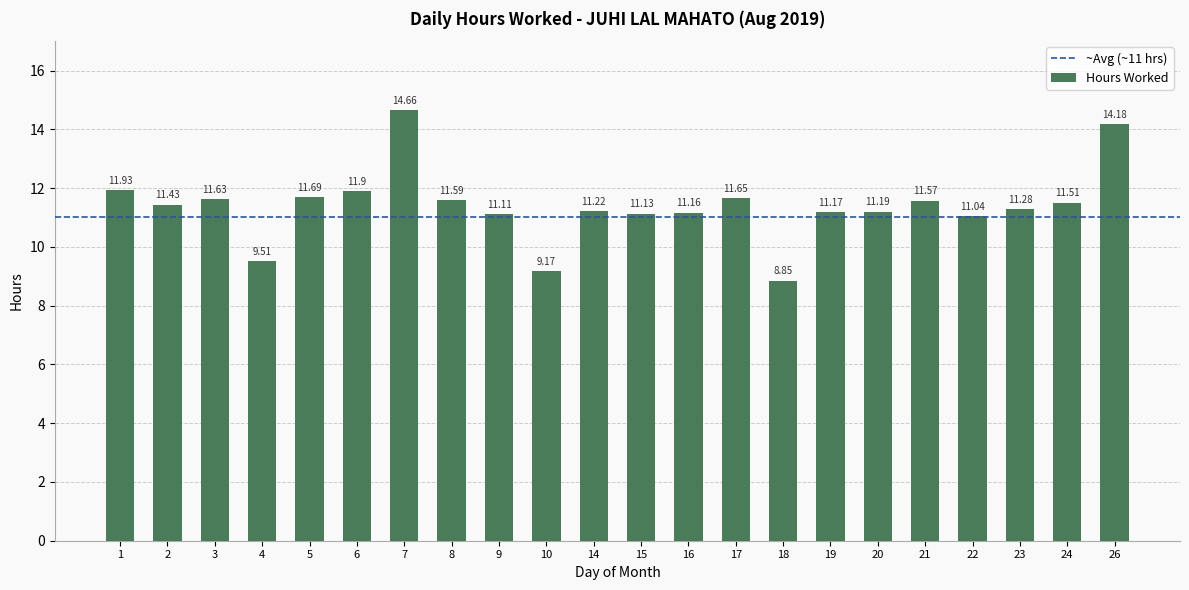

List the labels in order of value, smallest first.

18, 10, 4, 22, 9, 15, 16, 19, 20, 14, 23, 2, 24, 21, 8, 3, 17, 5, 6, 1, 26, 7